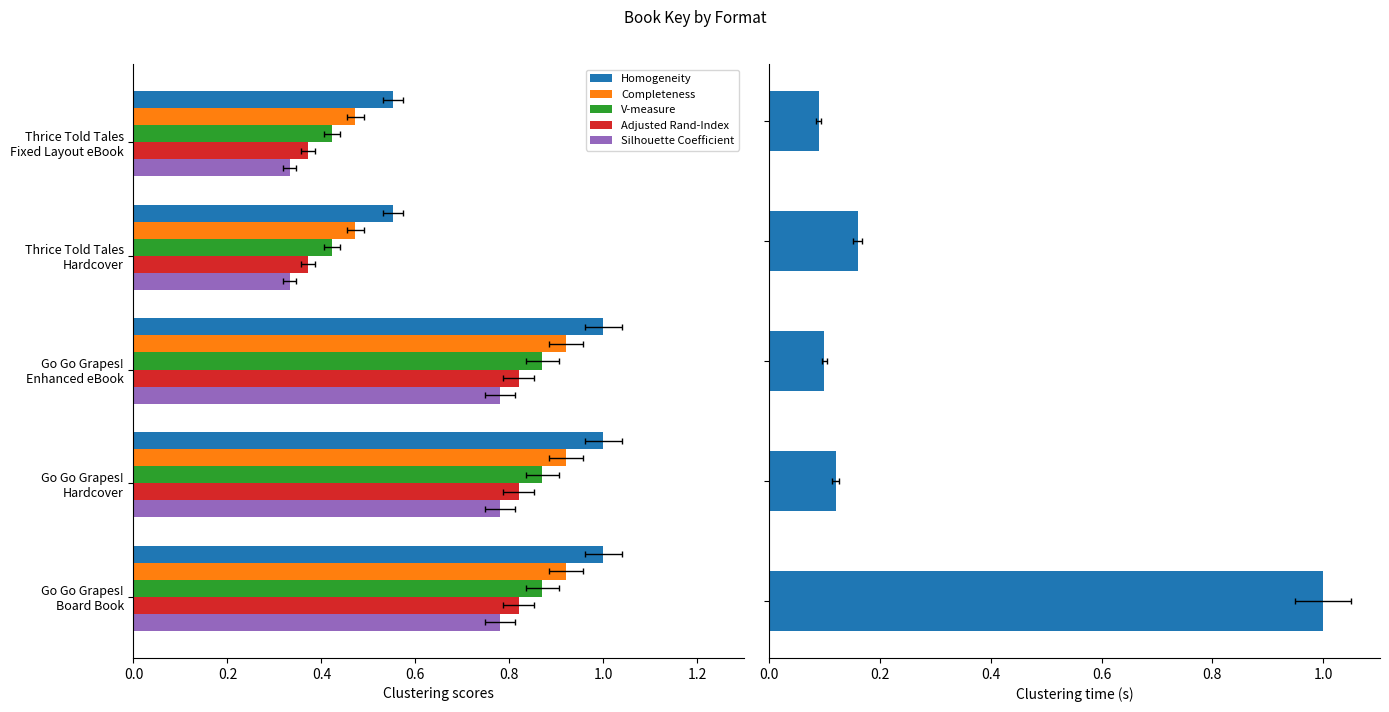

What is the smallest value displayed?

0.1